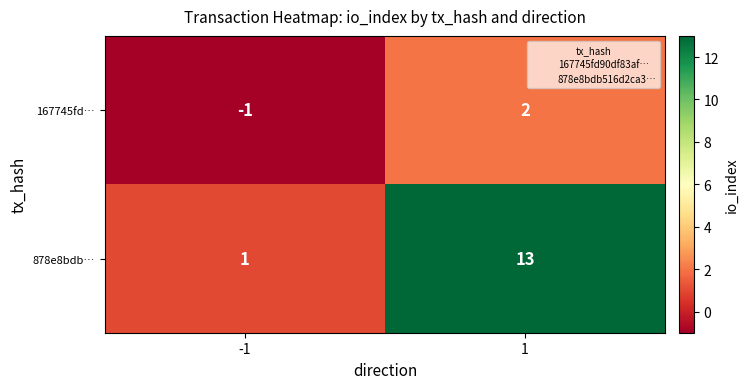

The value of 167745fd… at 1 is 3. True or false?

False